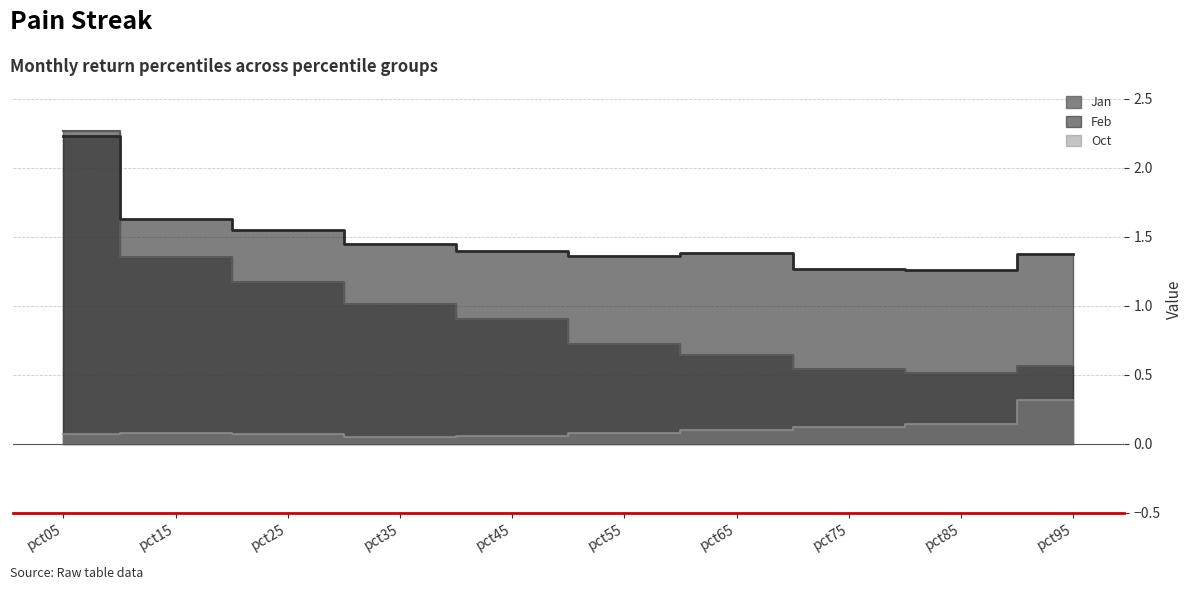

What is the approximate value of Jan at pct15?

1.4